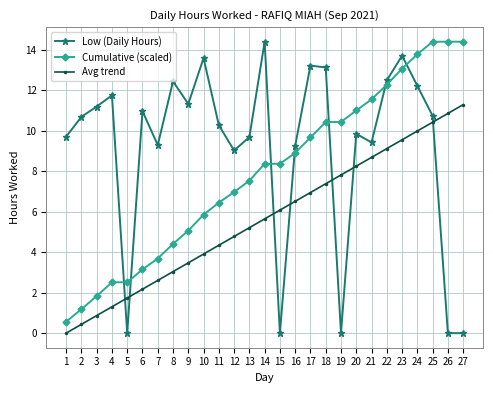

Rank the series by their average value, from highest to lowest.

Low (Daily Hours), Cumulative (scaled), Avg trend